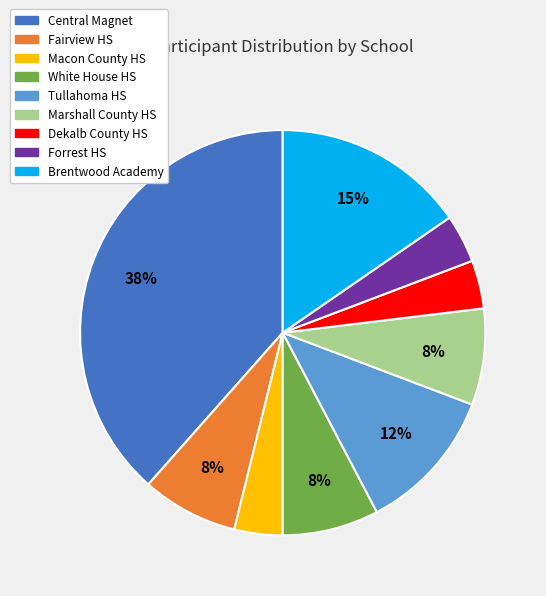

Is there any slice that represents more than half of the pie?

No